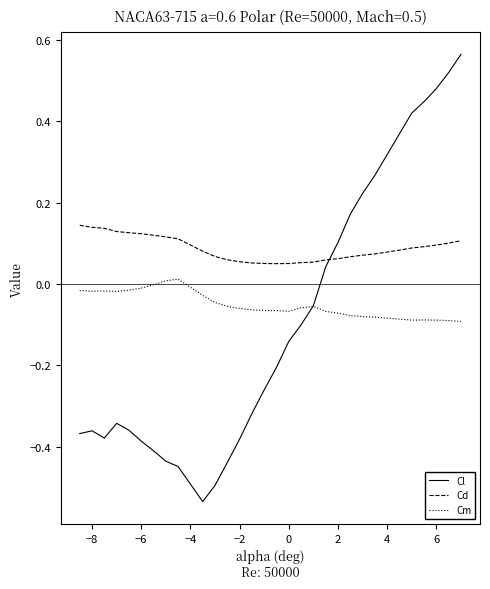

How many categories are shown in the chart?

30